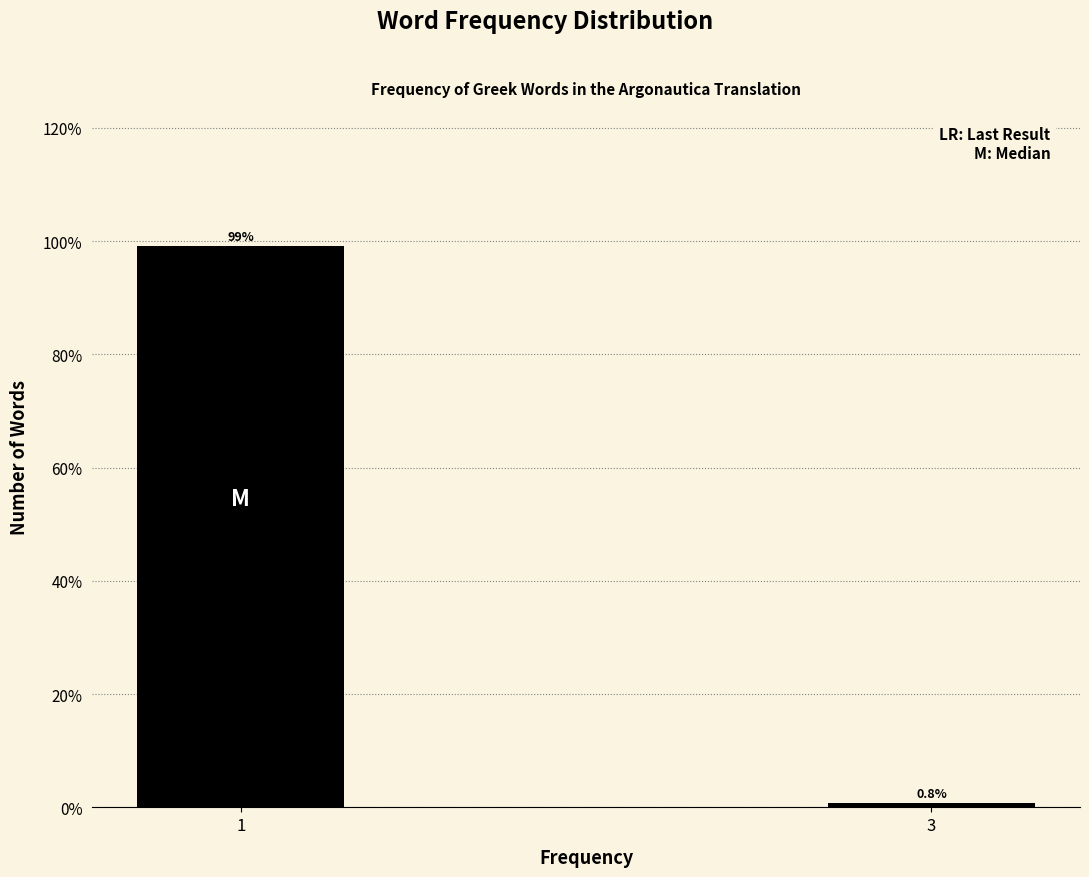

Reading left to right, what are all the values shown in this chart?

1=99.2	3=0.8